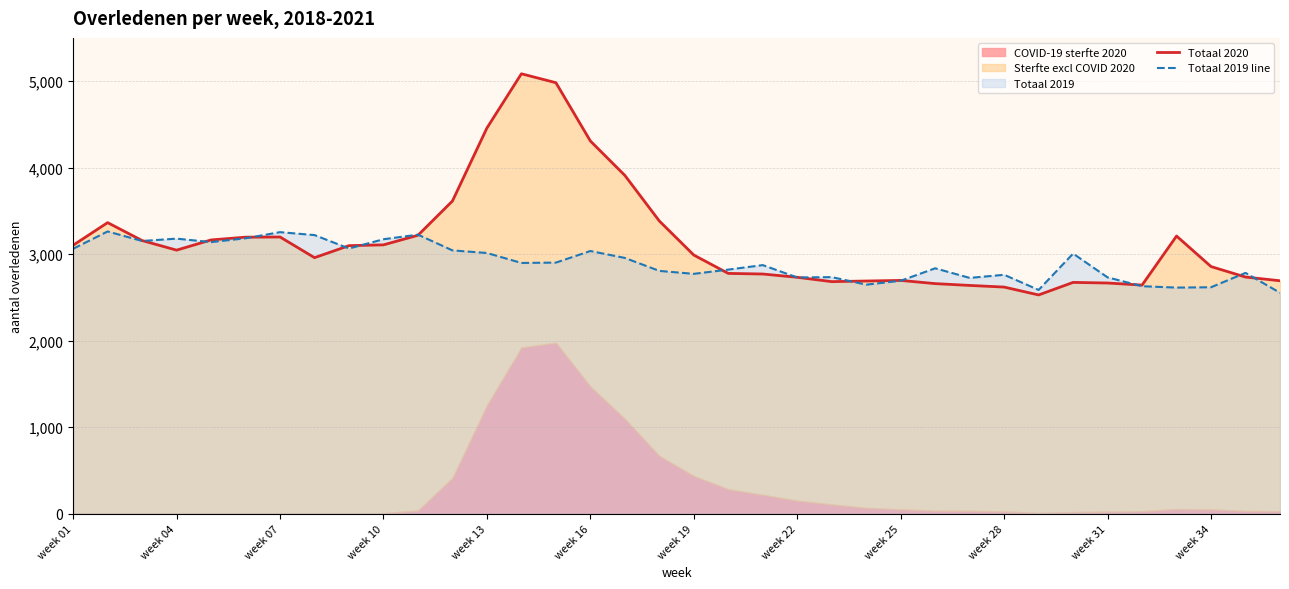

Where does the Totaal 2019 line series first go above 2898?

week 01